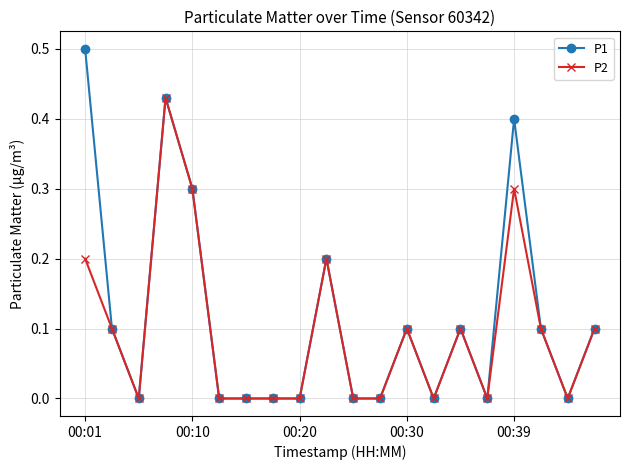

List the series in order of their peak value, lowest first.

P2, P1